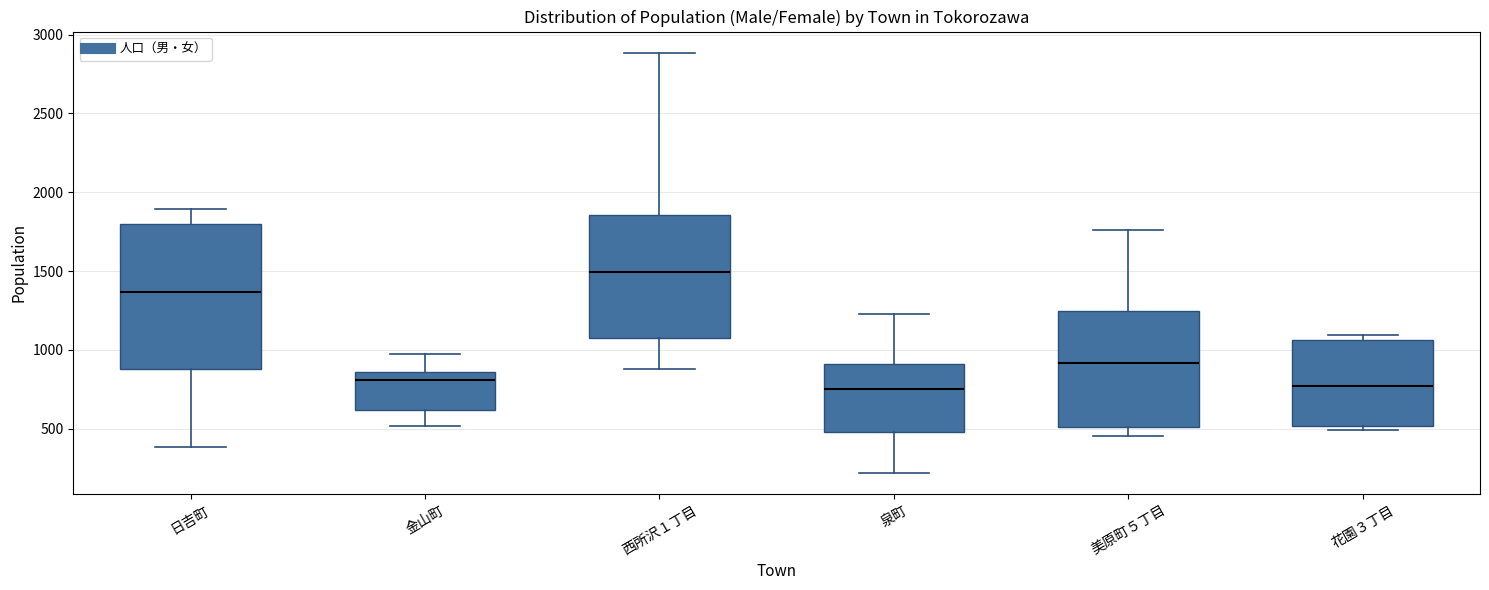

Reading left to right, transcribe this box plot: for each box, give where its median line is, the range the box spans, and where its two whiskers end, as read against the y-axis. The values are not printed on the chart, so give them approximately, as read against the axis.

日吉町: median 1350, box 900 to 1800, whiskers 400 to 1900
金山町: median 800, box 600 to 850, whiskers 500 to 1000
西所沢１丁目: median 1500, box 1050 to 1850, whiskers 900 to 2900
泉町: median 750, box 500 to 900, whiskers 200 to 1250
美原町５丁目: median 900, box 500 to 1250, whiskers 450 to 1750
花園３丁目: median 750, box 500 to 1050, whiskers 500 (just below the box's lower edge) to 1100